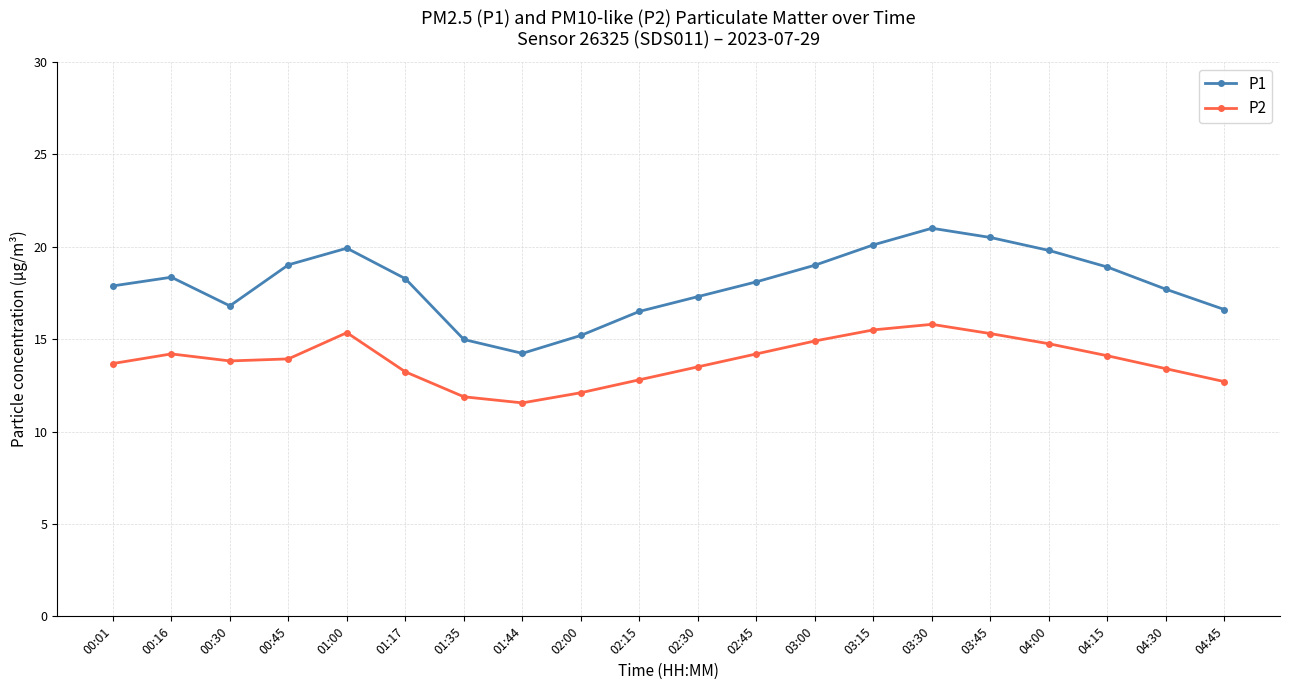

At which category does the chart reach its peak across all series?

03:30